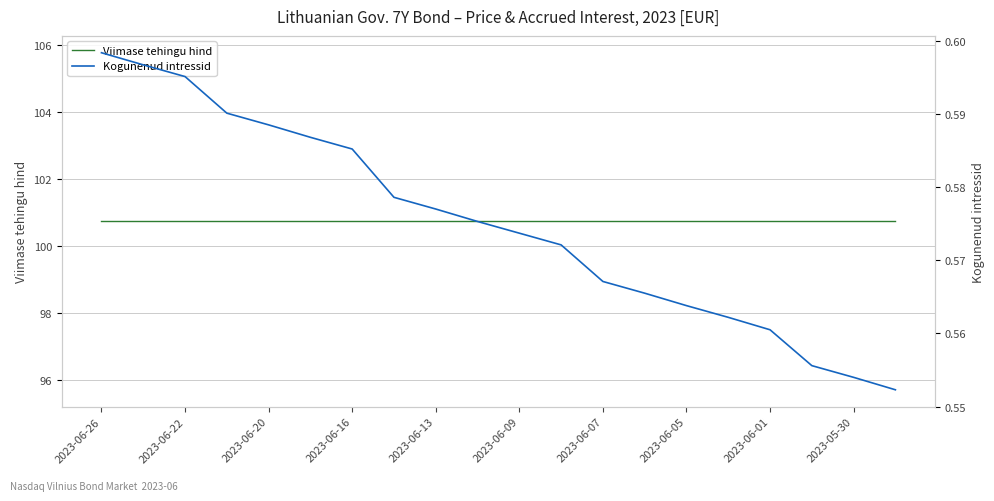

Which has a higher value, 14 or 19?

14